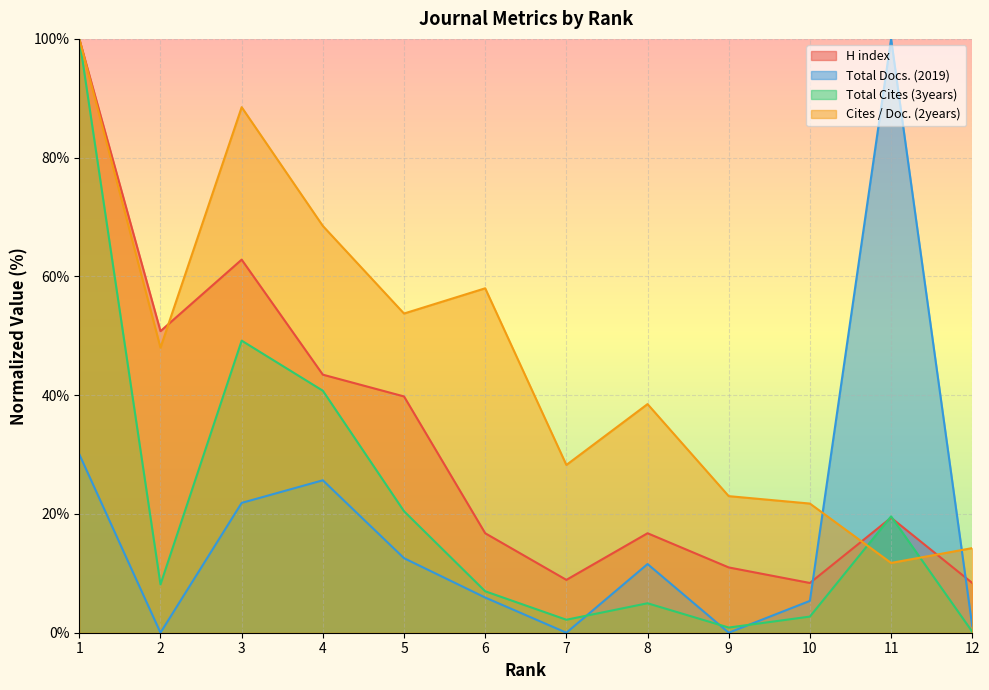

Where do Total Cites (3years) and Cites / Doc. (2years) first cross each other?

10 and 11